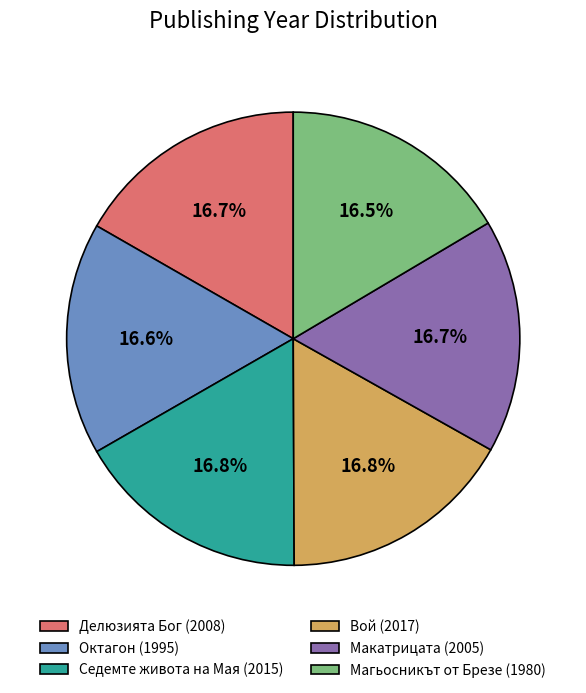

The Макатрицата (2005) slice represents 17% of the pie. True or false?

True